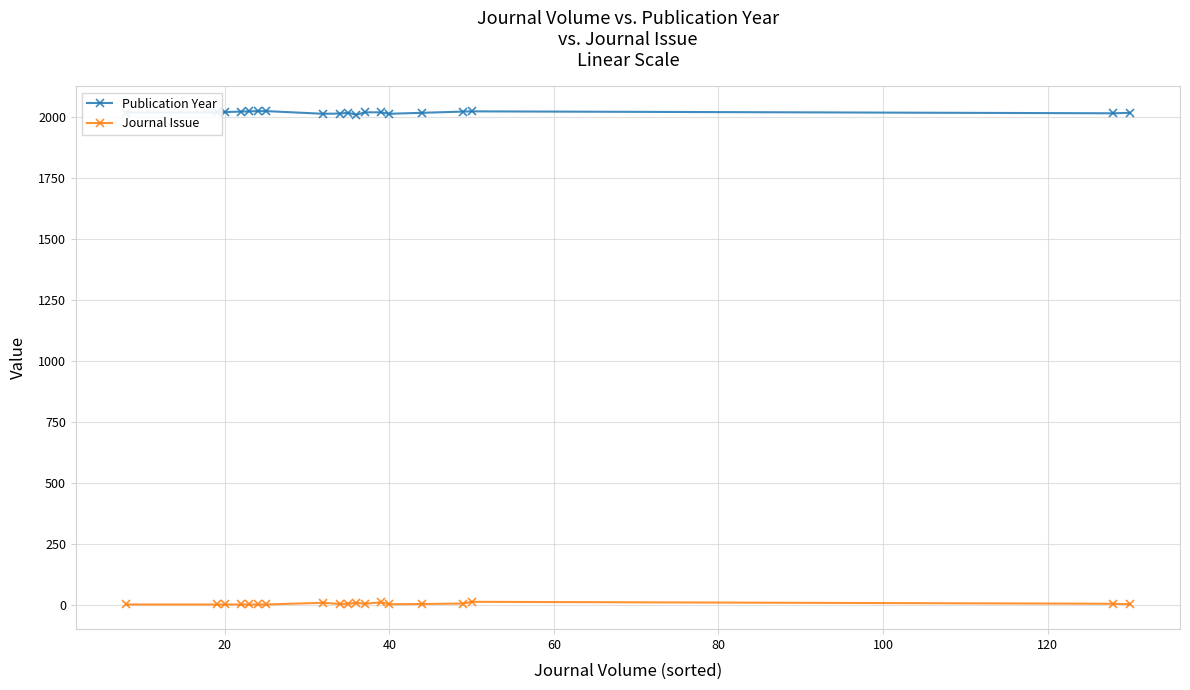

What is the sum of all Publication Year values?

38348